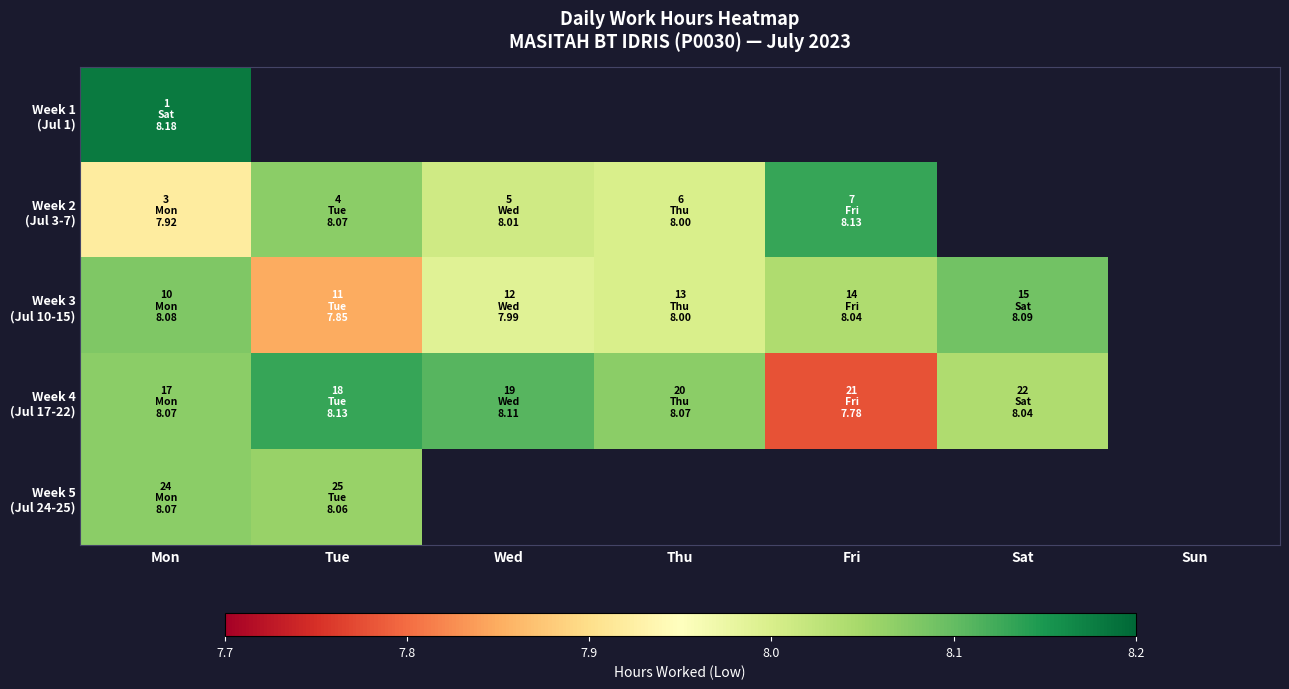

Which category has the highest value across all series?

Mon